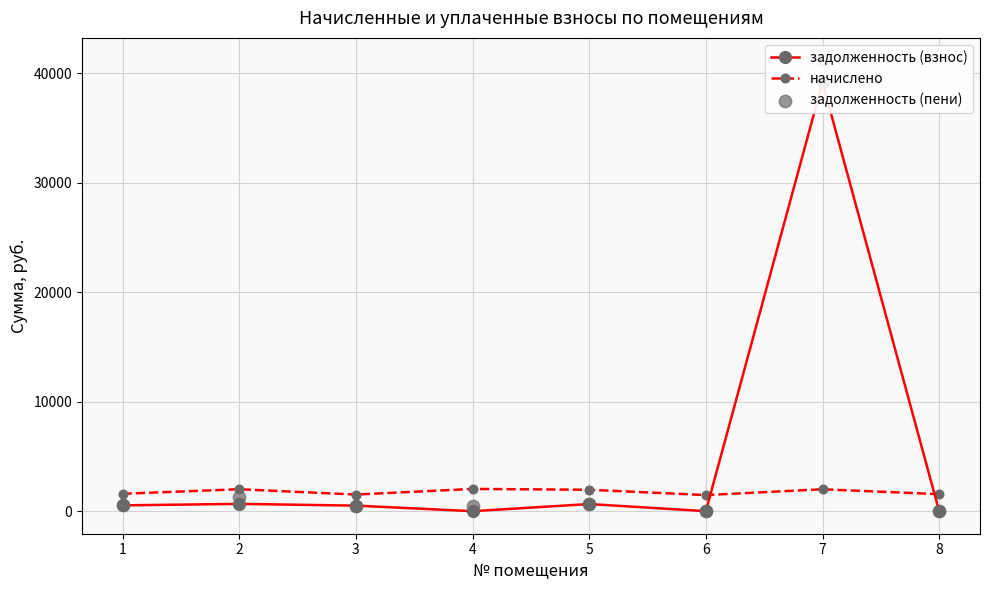

Is the value of начислено at 7 greater than the value of задолженность (взнос) at 1?

Yes